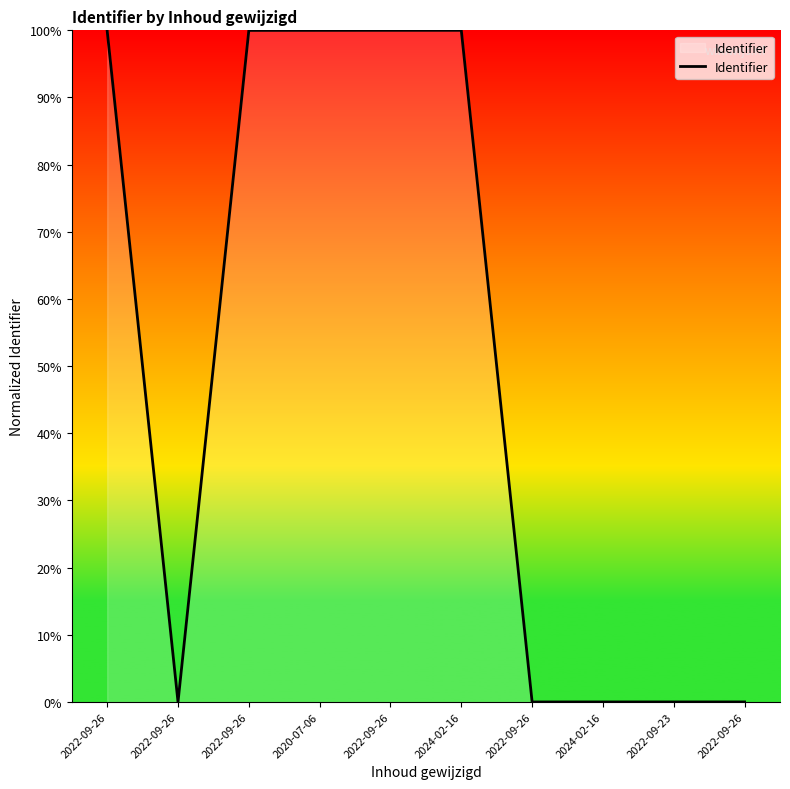

Does the chart display data point markers on the line(s)?

No